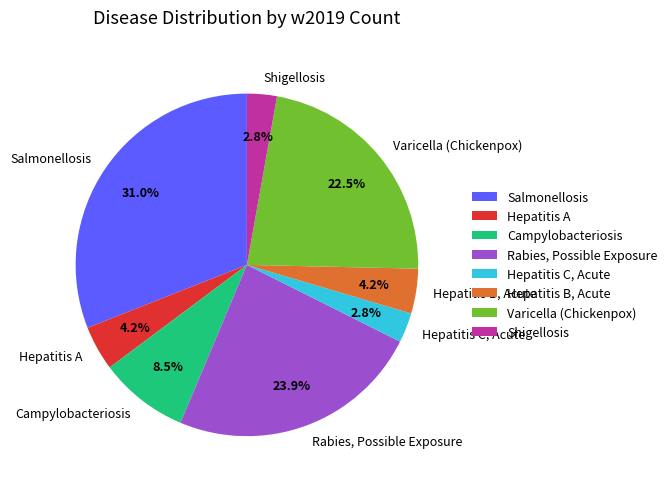

Does Hepatitis A represent more than half of the total?

No